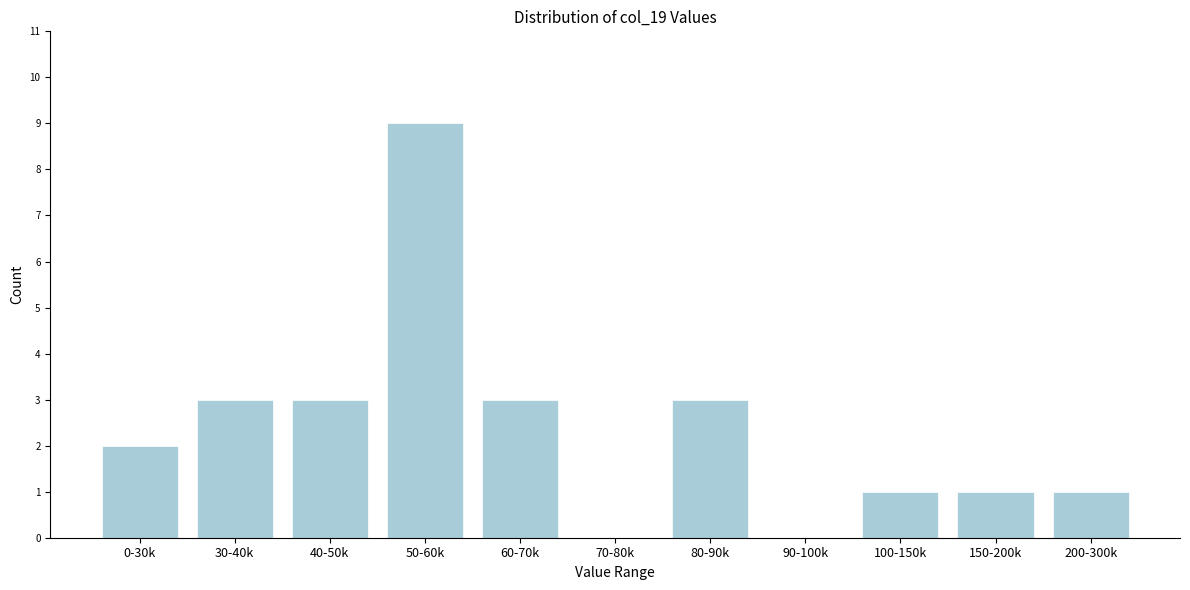

Reading right to left, transcribe all the data shown in this chart.

200-300k=1	150-200k=1	100-150k=1	90-100k=0	80-90k=3	70-80k=0	60-70k=3	50-60k=9	40-50k=3	30-40k=3	0-30k=2